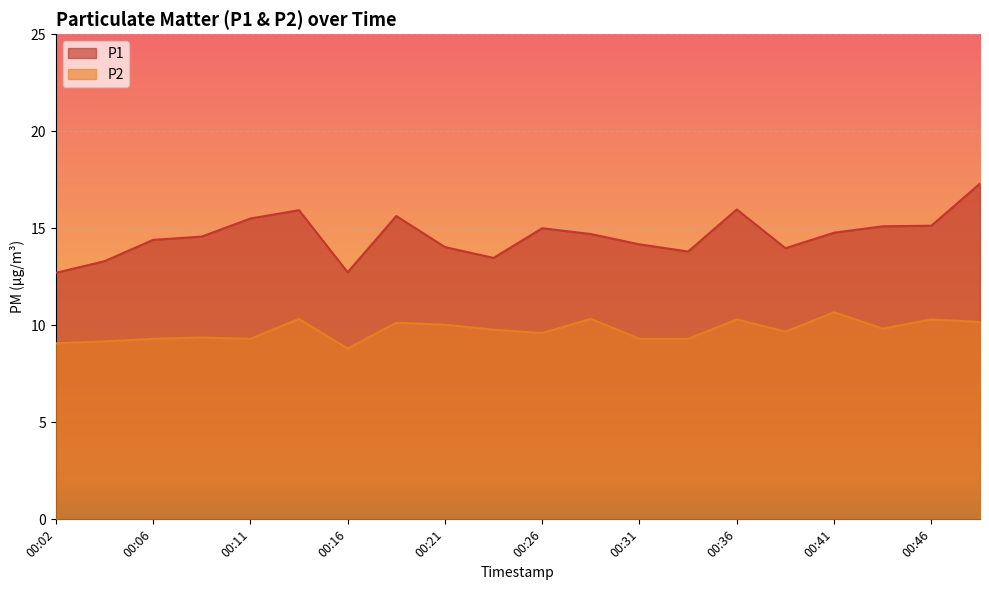

What is the value of the P2 point at the 5th from the left?

9.3